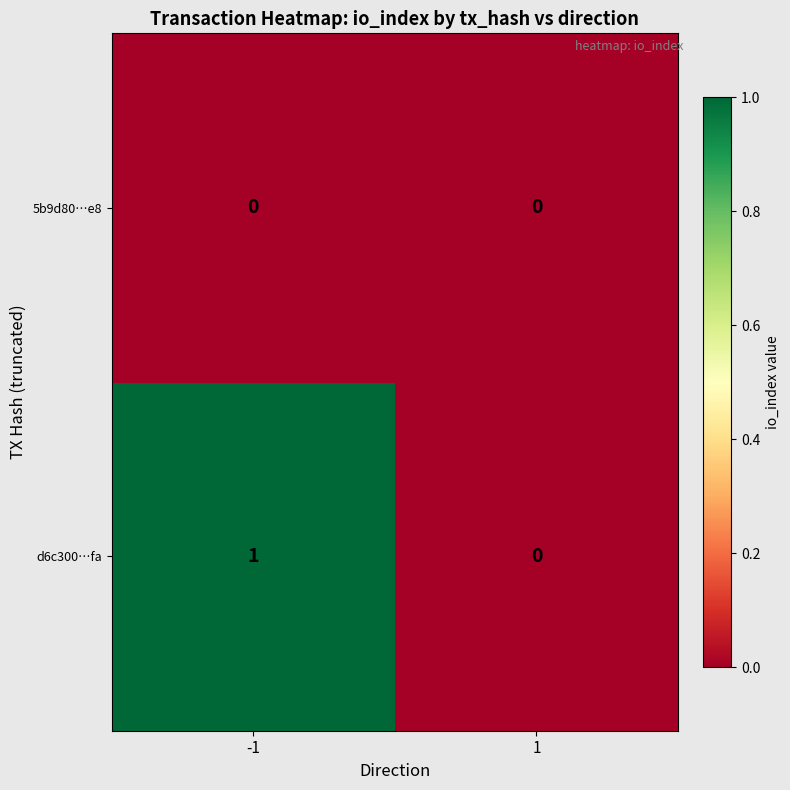

Reading right to left, extract all data points from this chart.

5b9d80…e8: 0	0
d6c300…fa: 0	1